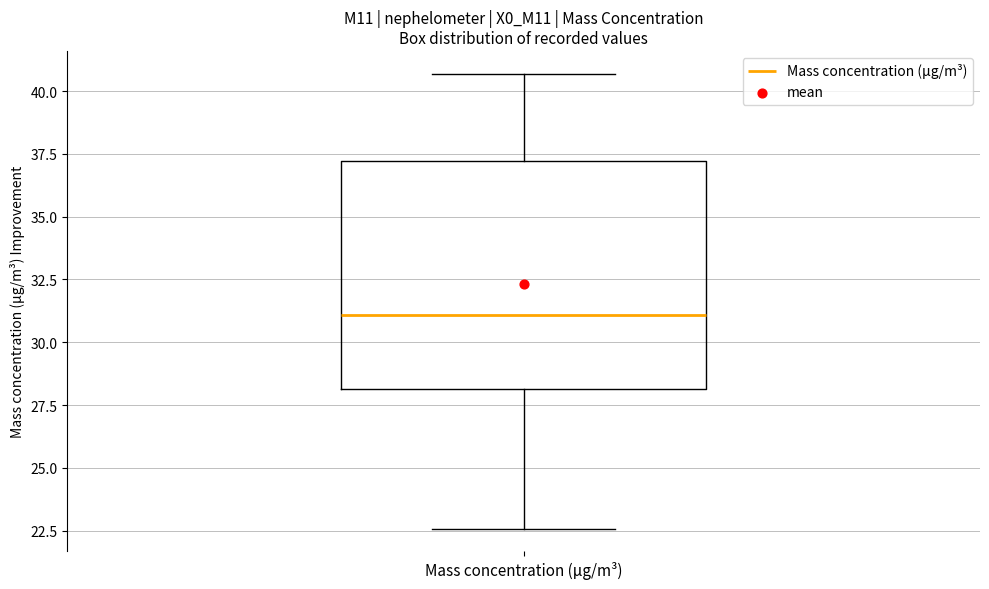

Where does the lower whisker of the box for Mass concentration (μg/m³) end on the y-axis? The values are not printed on the chart, so give them approximately, as read against the axis.

22.5